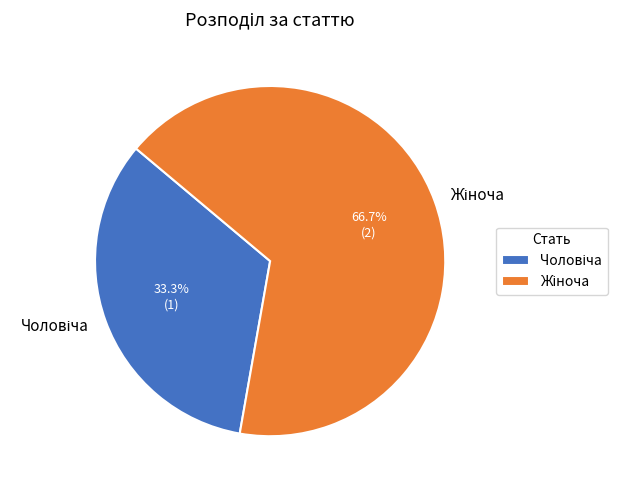

How many segments does this pie chart have?

2